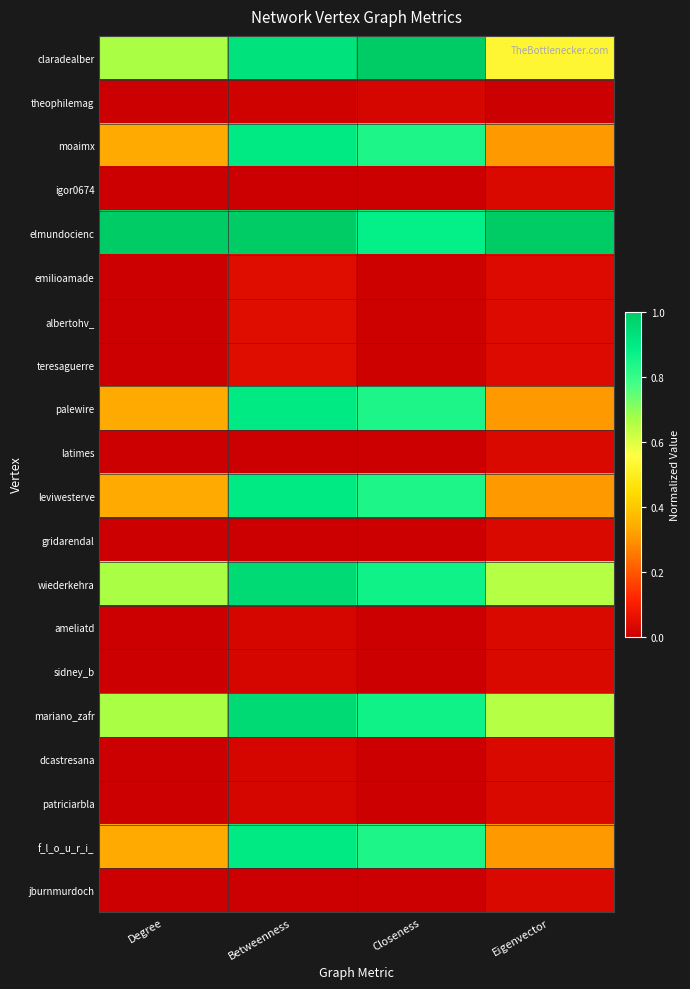

What is the total value across all series at Degree?

4.3